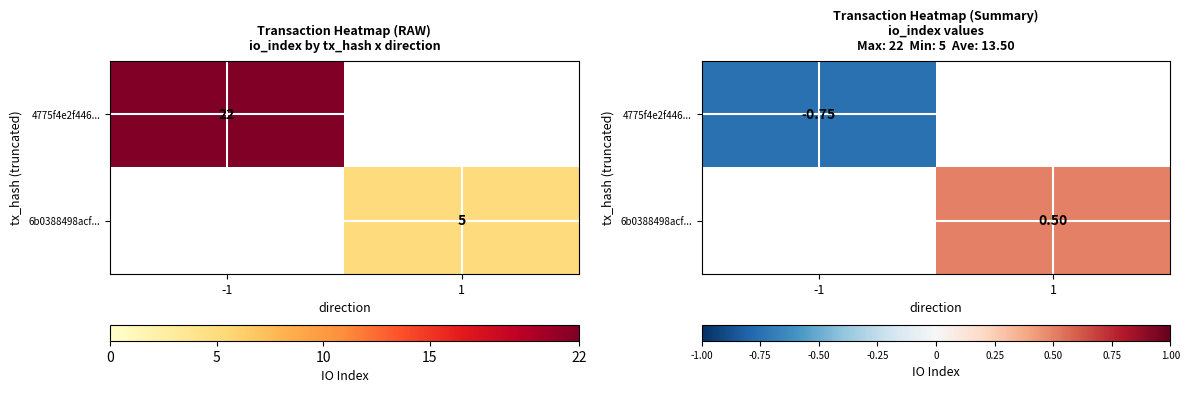

Is the value of 4775f4e2f446... at 1 greater than the value of 6b0388498acf... at 1?

No